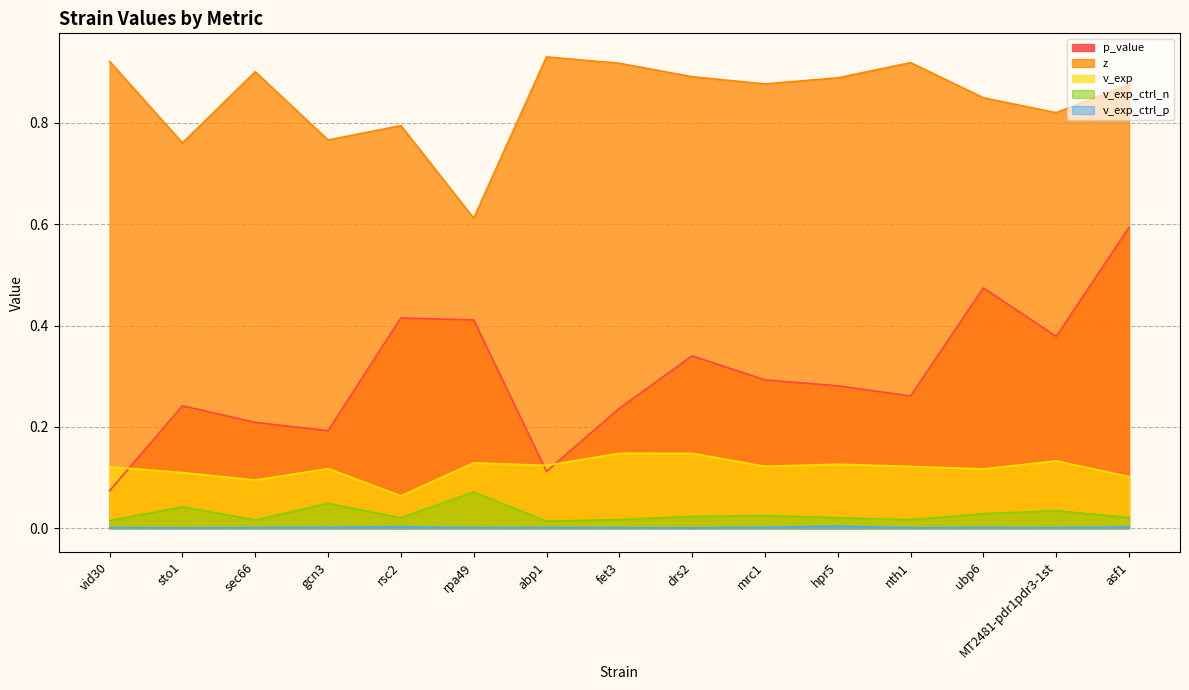

Reading right to left, list all the values displayed in this chart.

p_value: asf1=0.6	MT2481-pdr1pdr3-1st=0.4	ubp6=0.5	nth1=0.3	hpr5=0.3	mrc1=0.3	drs2=0.3	fet3=0.2	abp1=0.1	rpa49=0.4	rsc2=0.4	gcn3=0.2	sec66=0.2	sto1=0.2	vid30=0.1
z: asf1=0.9	MT2481-pdr1pdr3-1st=0.8	ubp6=0.8	nth1=0.9	hpr5=0.9	mrc1=0.9	drs2=0.9	fet3=0.9	abp1=0.9	rpa49=0.6	rsc2=0.8	gcn3=0.8	sec66=0.9	sto1=0.8	vid30=0.9
v_exp: asf1=0.1	MT2481-pdr1pdr3-1st=0.1	ubp6=0.1	nth1=0.1	hpr5=0.1	mrc1=0.1	drs2=0.1	fet3=0.1	abp1=0.1	rpa49=0.1	rsc2=0.1	gcn3=0.1	sec66=0.1	sto1=0.1	vid30=0.1
v_exp_ctrl_n: asf1=0.0	MT2481-pdr1pdr3-1st=0.0	ubp6=0.0	nth1=0.0	hpr5=0.0	mrc1=0.0	drs2=0.0	fet3=0.0	abp1=0.0	rpa49=0.1	rsc2=0.0	gcn3=0.0	sec66=0.0	sto1=0.0	vid30=0.0
v_exp_ctrl_p: asf1=0.0	MT2481-pdr1pdr3-1st=0.0	ubp6=0.0	nth1=0.0	hpr5=0.0	mrc1=0.0	drs2=0.0	fet3=0.0	abp1=0.0	rpa49=0.0	rsc2=0.0	gcn3=0.0	sec66=0.0	sto1=0.0	vid30=0.0